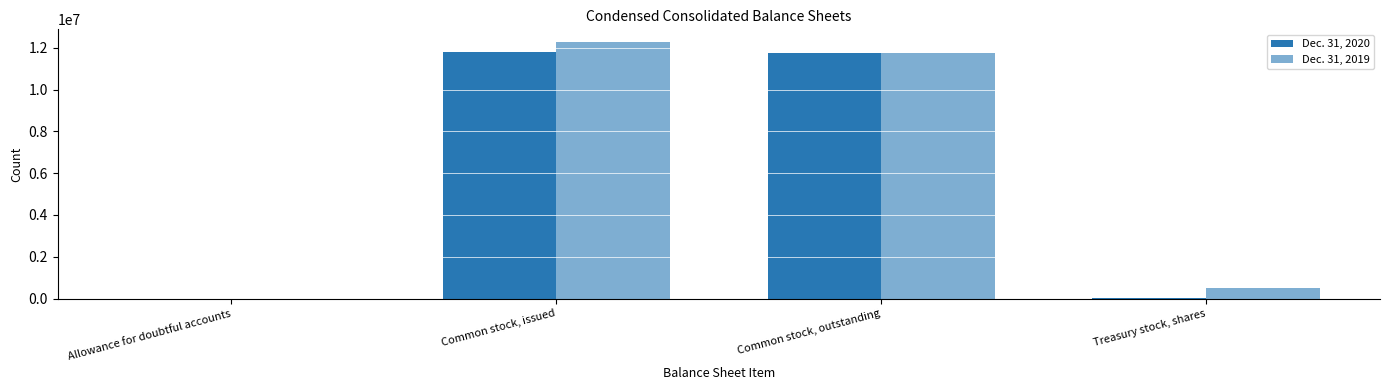

Read the Dec. 31, 2019 value at Common stock, outstanding, to the nearest 100.

11764000